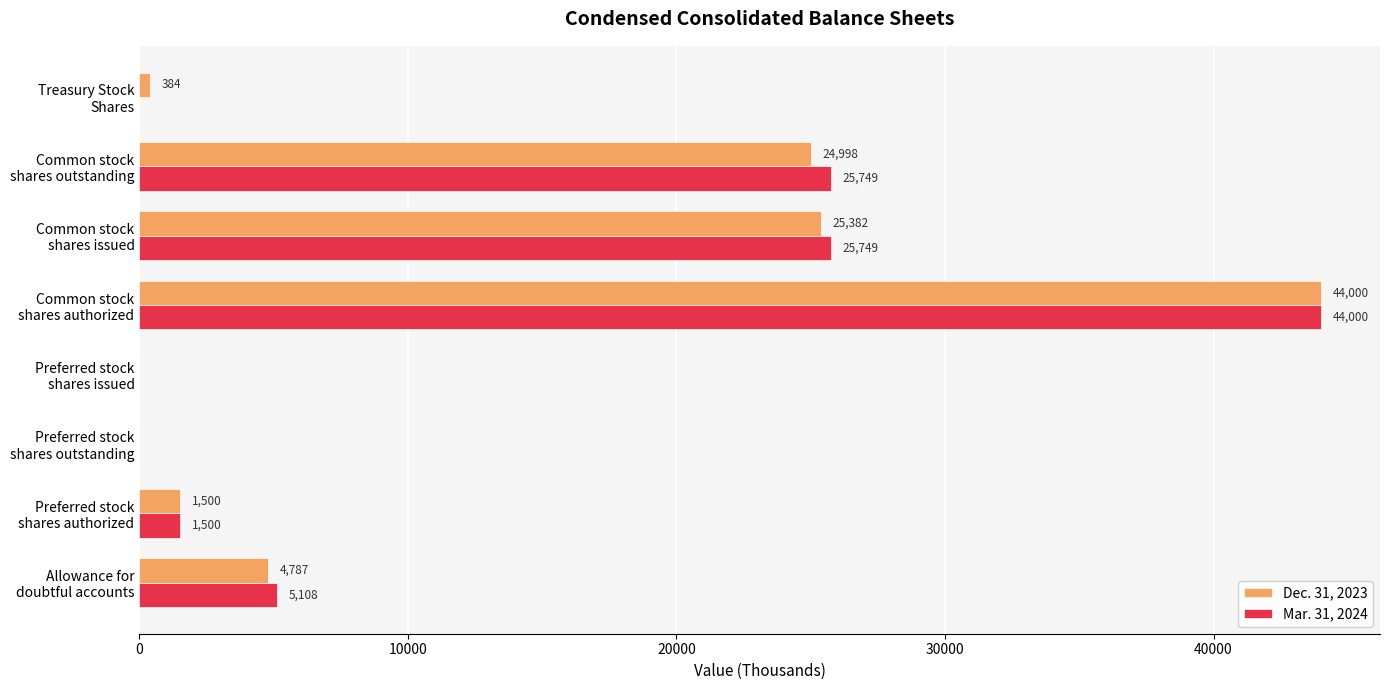

What is the greatest value displayed?

44000